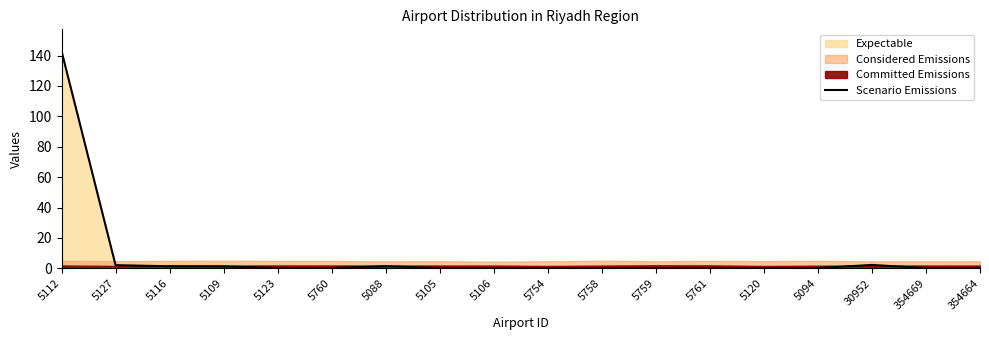

What is the label of the 17th point from the right?

5127